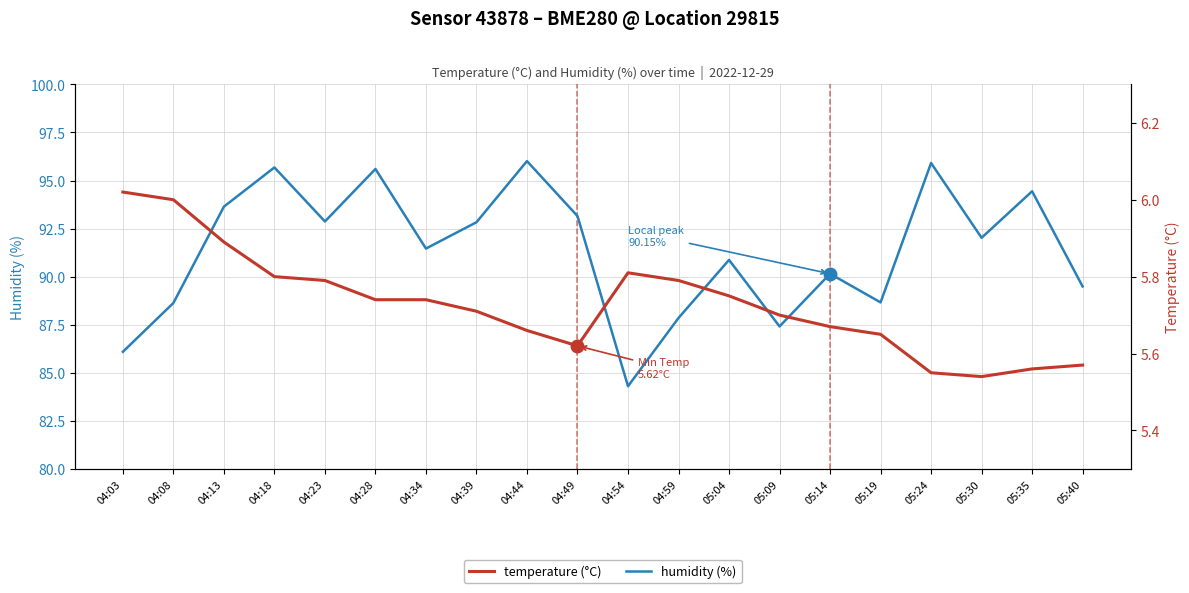

Which has a higher value, 04:59 or 04:54?

04:59